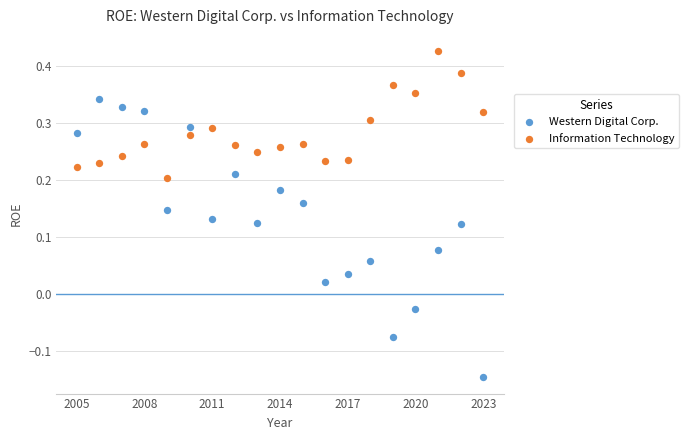

Which series reaches the maximum Y coordinate?

Information Technology